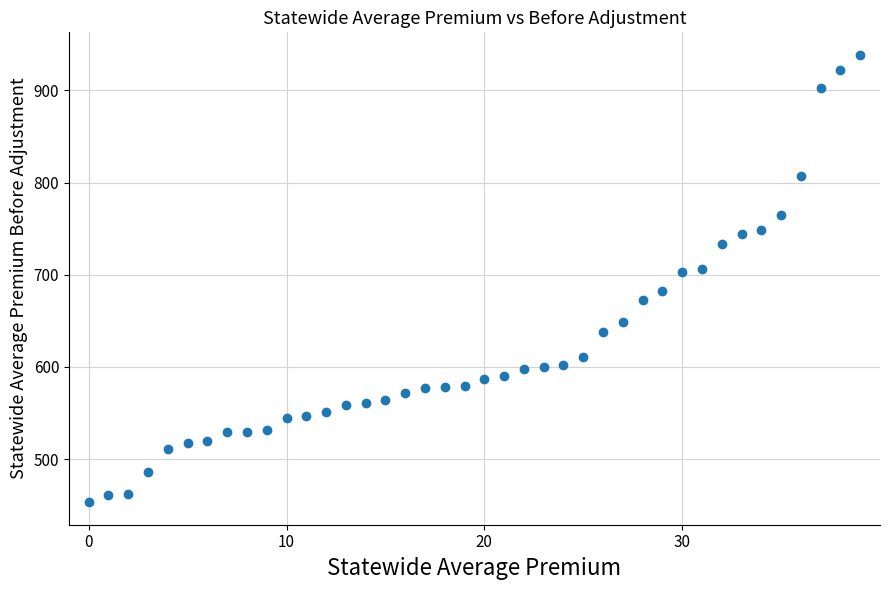

What is the range of Y values (max minus min)?

485.9